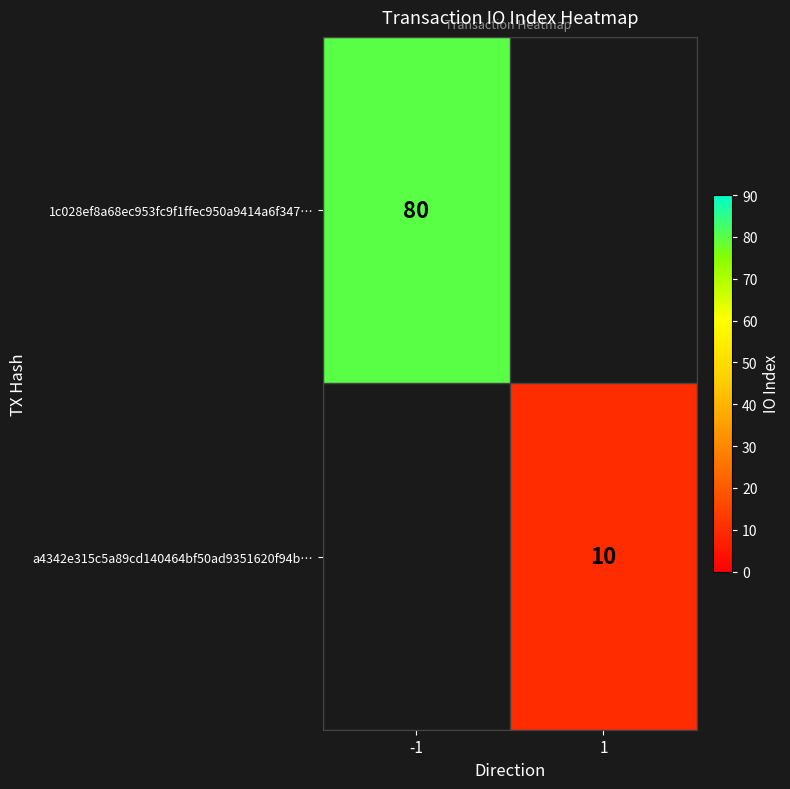

Is it true that a4342e315c5a89cd140464bf50ad9351620f94b… equals 10 at 1?

True